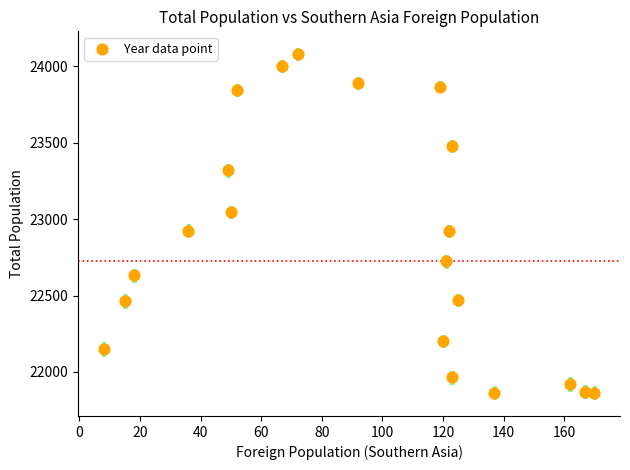

What is the range of X values (max minus min)?

162